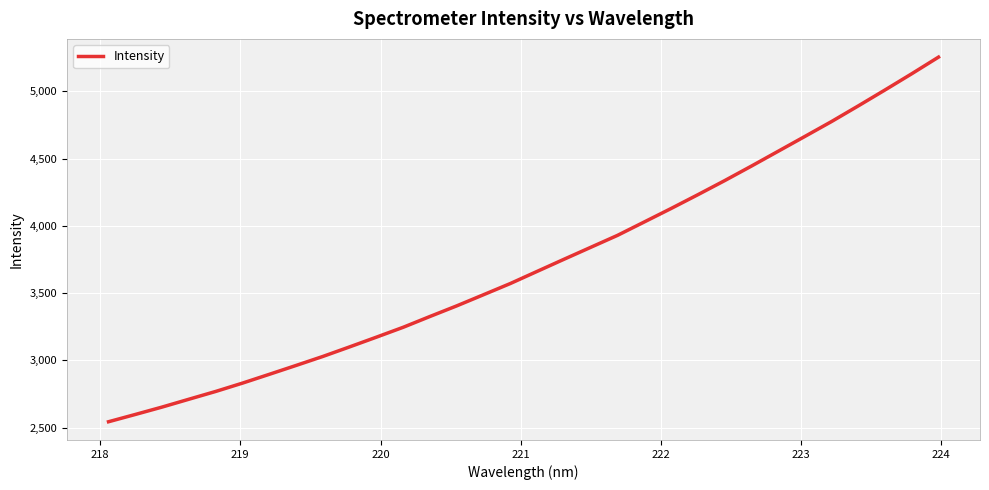

What is the difference between the maximum and minimum values?

2709.7